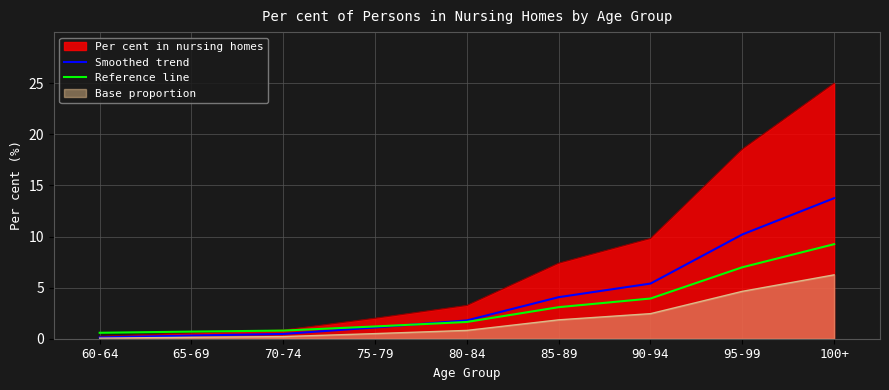

After their last crossing, which series has the higher values: Smoothed trend or Reference line?

Smoothed trend